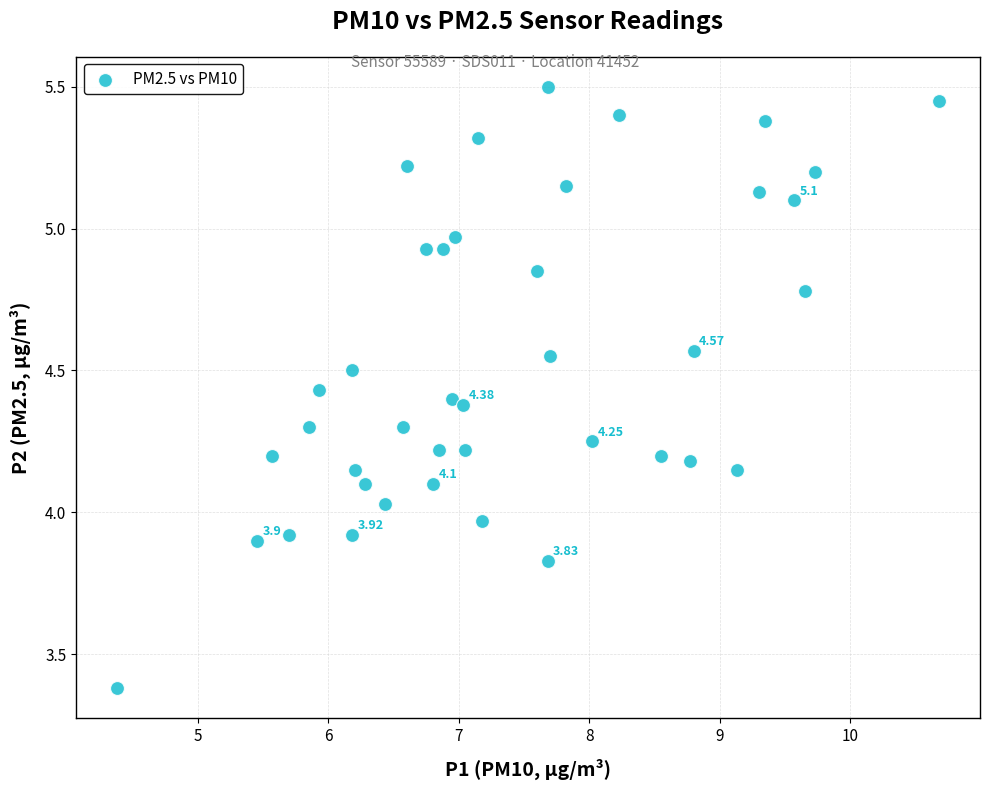

What is the range of Y values (max minus min)?

2.1